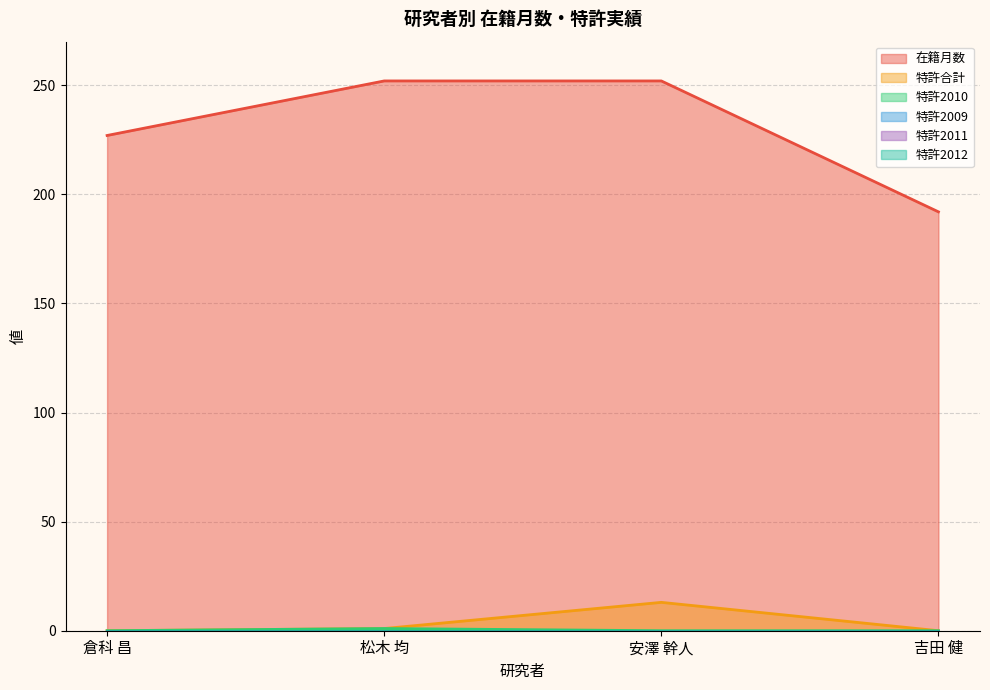

Reading left to right, what are all the values shown in this chart?

在籍月数: 227	252	252	192
特許合計: 0	1	13	0
特許2010: 0	1	0	0